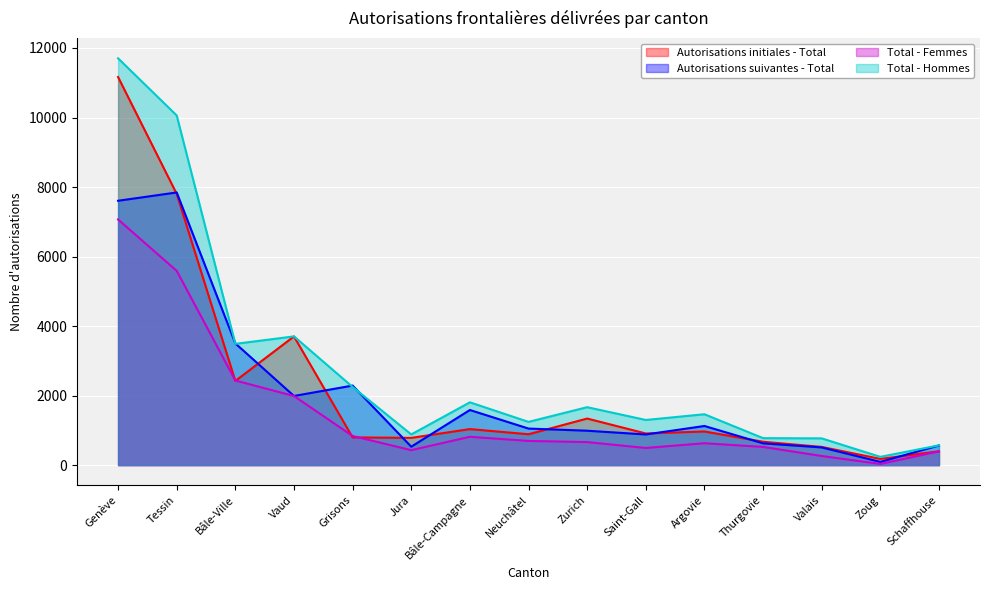

Reading left to right, list all the values displayed in this chart.

Autorisations initiales - Total: Genève=11165	Tessin=7803	Bâle-Ville=2421	Vaud=3702	Grisons=797	Jura=783	Bâle-Campagne=1036	Neuchâtel=887	Zurich=1339	Saint-Gall=910	Argovie=967	Thurgovie=672	Valais=523	Zoug=178	Schaffhouse=397
Autorisations suivantes - Total: Genève=7605	Tessin=7844	Bâle-Ville=3501	Vaud=1989	Grisons=2288	Jura=529	Bâle-Campagne=1585	Neuchâtel=1051	Zurich=989	Saint-Gall=881	Argovie=1125	Thurgovie=626	Valais=508	Zoug=92	Schaffhouse=566
Total - Femmes: Genève=7067	Tessin=5588	Bâle-Ville=2434	Vaud=1988	Grisons=837	Jura=430	Bâle-Campagne=815	Neuchâtel=695	Zurich=662	Saint-Gall=493	Argovie=629	Thurgovie=523	Valais=262	Zoug=33	Schaffhouse=395
Total - Hommes: Genève=11703	Tessin=10059	Bâle-Ville=3488	Vaud=3703	Grisons=2248	Jura=882	Bâle-Campagne=1806	Neuchâtel=1243	Zurich=1666	Saint-Gall=1298	Argovie=1463	Thurgovie=775	Valais=769	Zoug=237	Schaffhouse=568